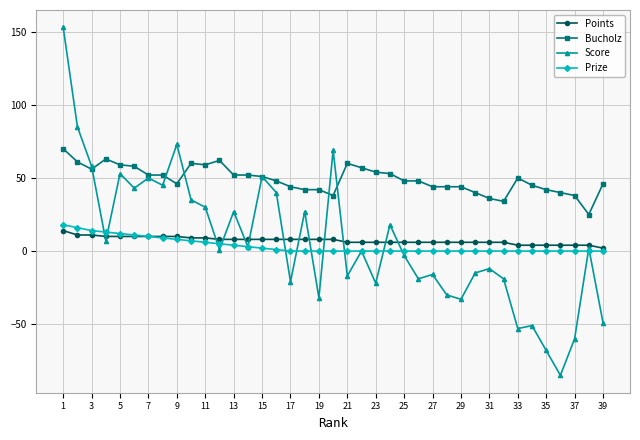

Which series has the largest total across all categories?

Bucholz